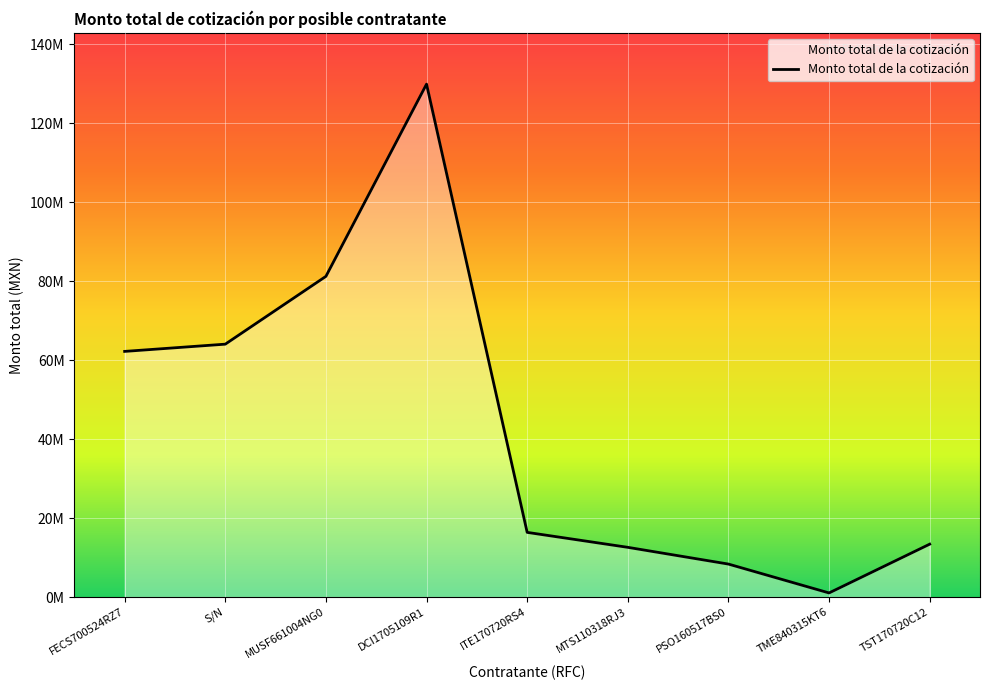

Reading right to left, what are all the values shown in this chart?

13392234	1042608	8352000	12591800	16379385	129872029	81200000	64032000	62199200